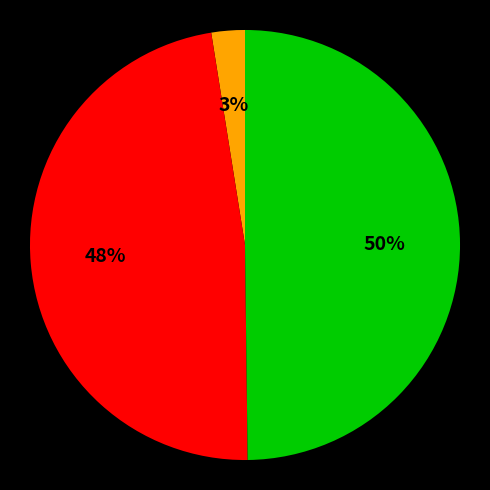

To the nearest percent, what is the average slice percentage?

33%